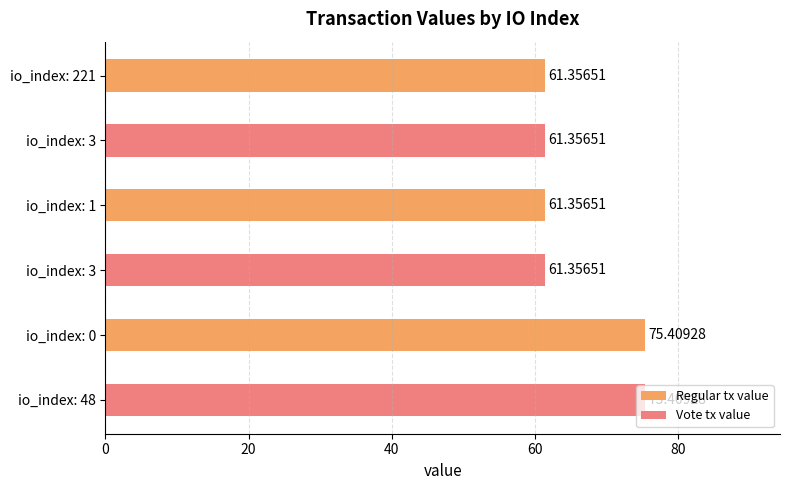

Count the number of data series in this chart.

1